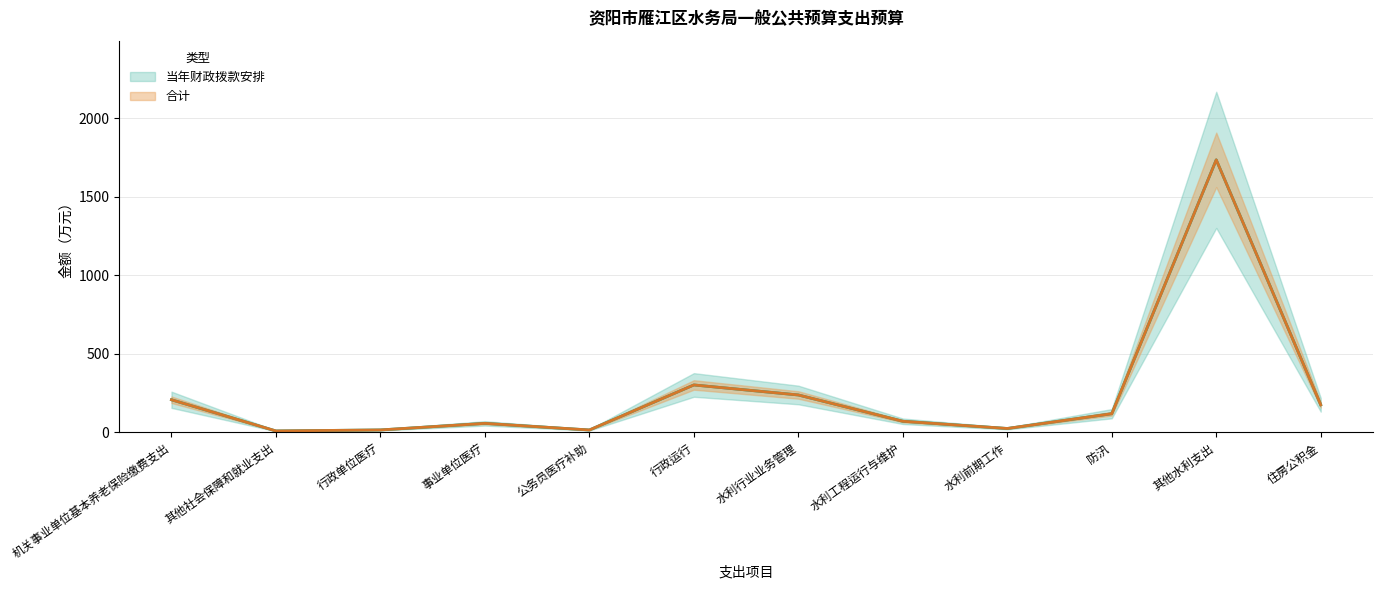

What is the smallest value displayed?

8.2